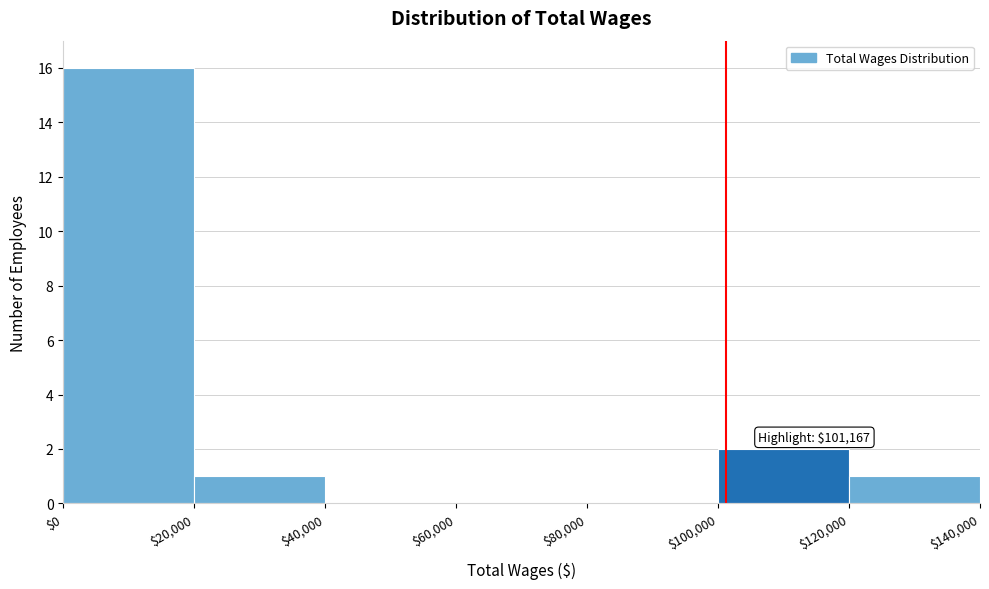

Over which range of the x-axis is the bar tallest?

$0 to $20,000